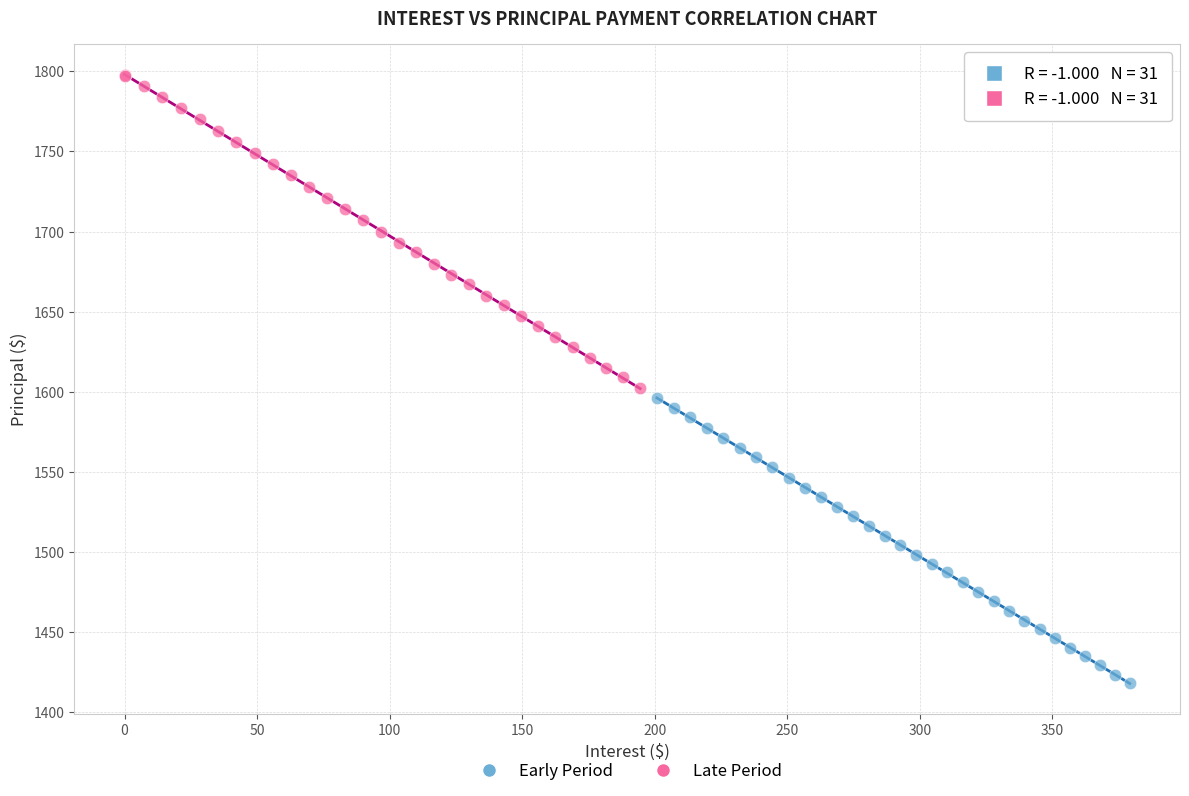

Which series has the widest spread of Y values?

Late Period